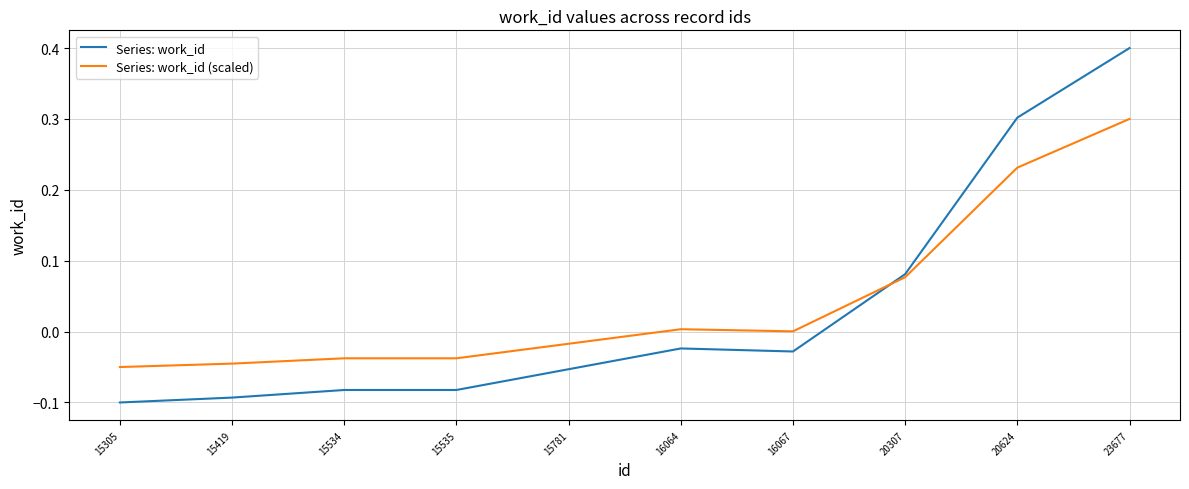

What are all the series names shown in the legend?

Series: work_id, Series: work_id (scaled)